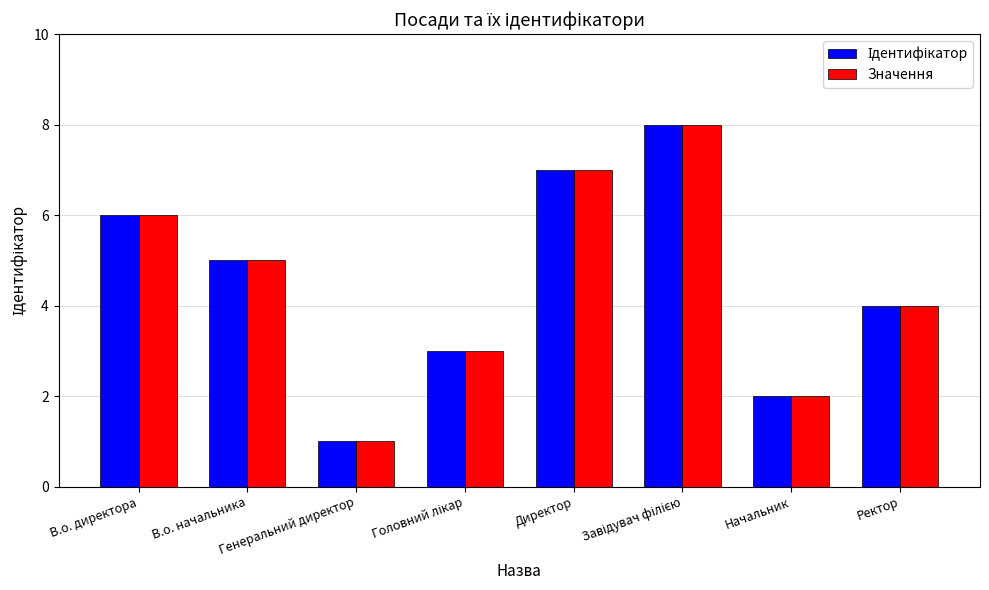

What is the difference between the maximum and second lowest values in the Значення series?

6